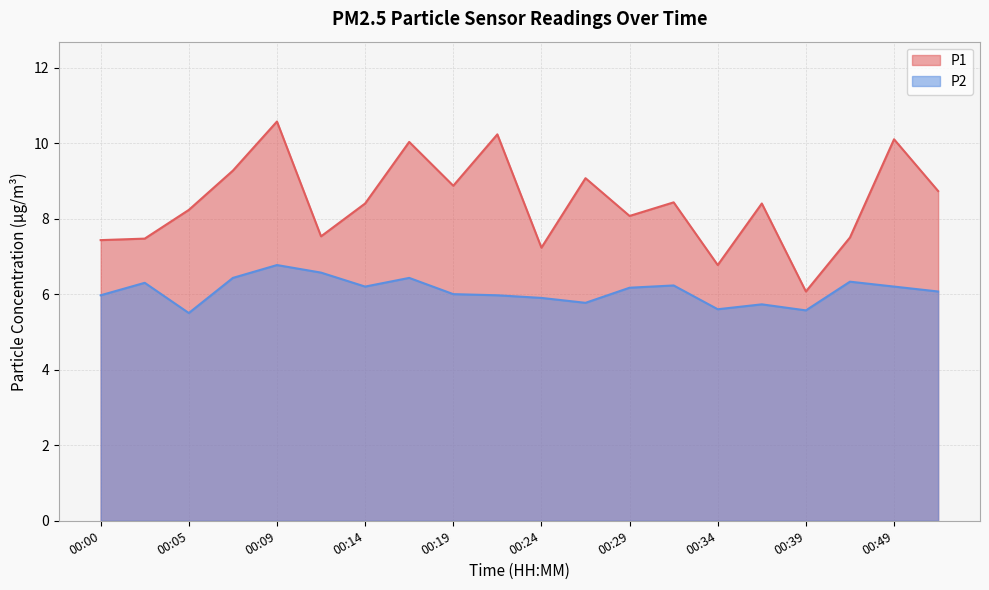

Rank the series by their average value, from lowest to highest.

P2, P1